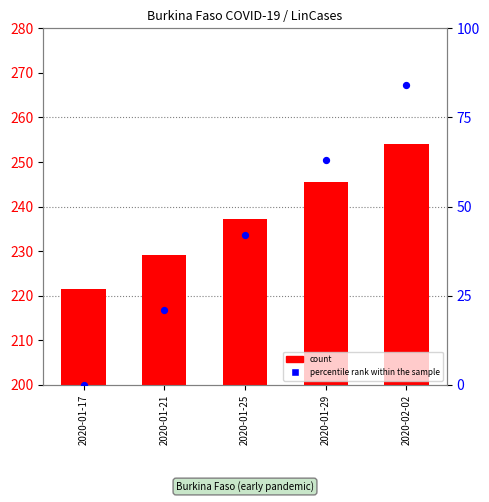

Which series reaches the maximum Y coordinate?

percentile rank within the sample